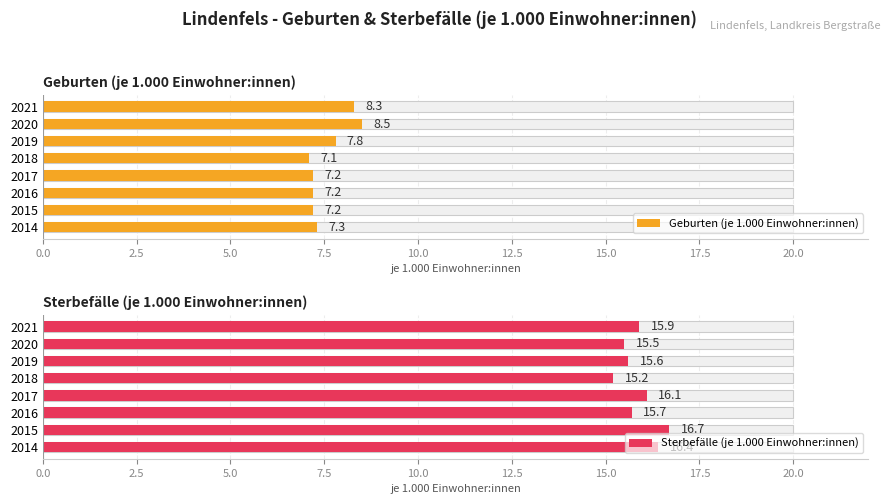

What is the difference between the maximum and second lowest values in the Sterbefälle (je 1.000 Einwohner:innen) series?

1.2